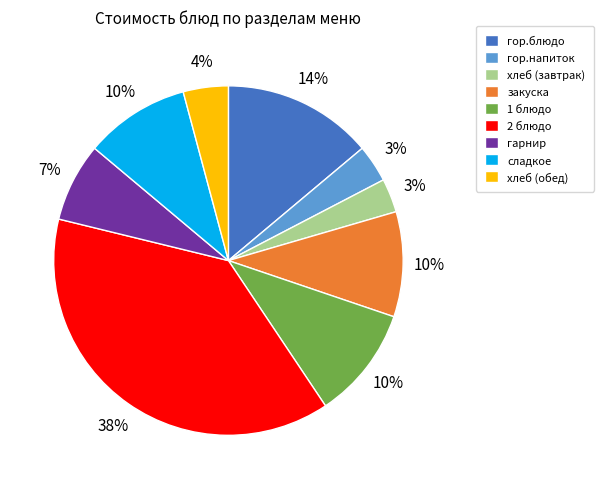

Between 1 блюдо and хлеб (завтрак), which is larger?

1 блюдо